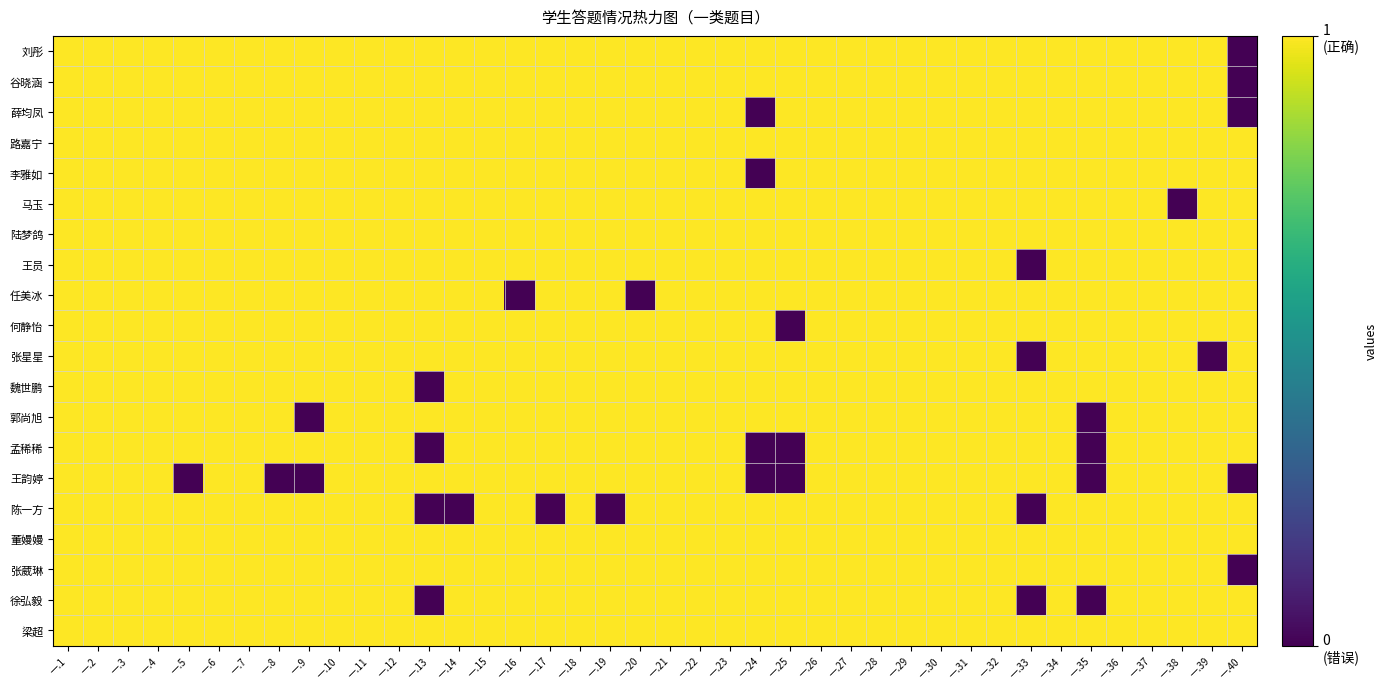

At which category does the chart reach its peak across all series?

一.1